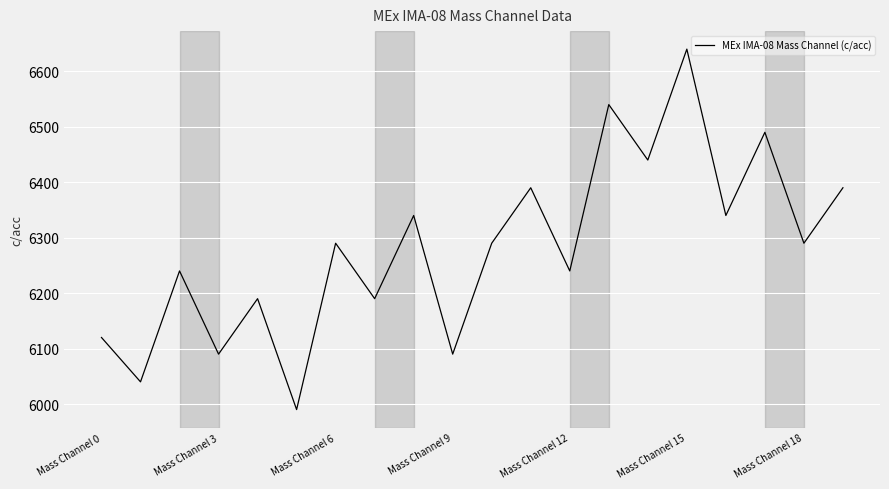

What is the difference between the maximum and minimum values?

650